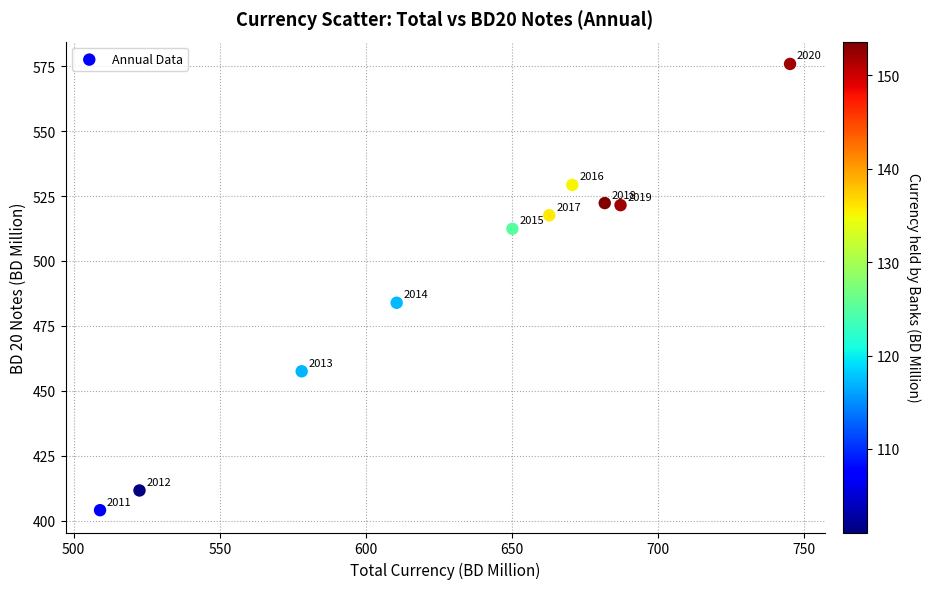

What Y value in the scatter plot is closest to 489?

483.9